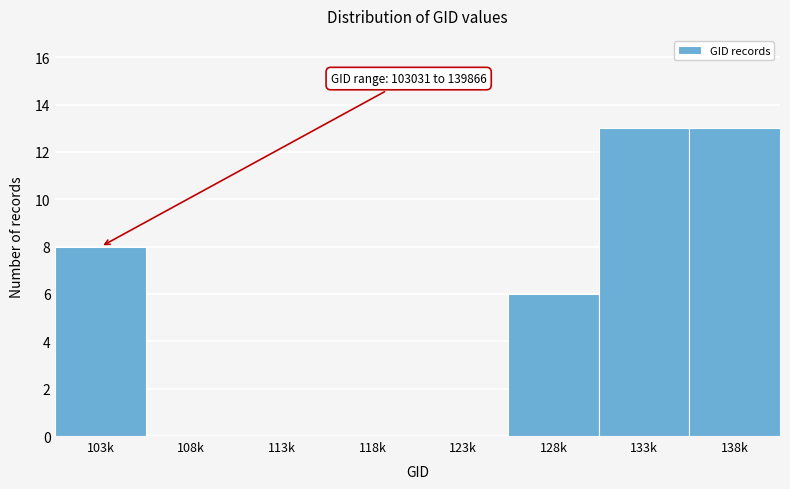

Reading right to left, transcribe all the data shown in this chart.

138k=13	133k=13	128k=6	123k=0	118k=0	113k=0	108k=0	103k=8